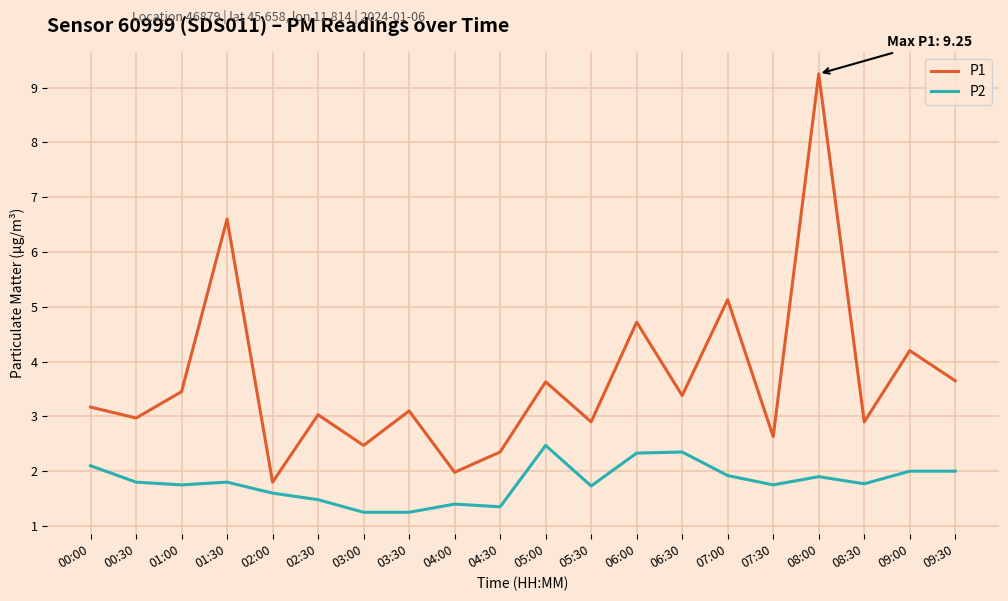

What position from the left is 07:00?

15